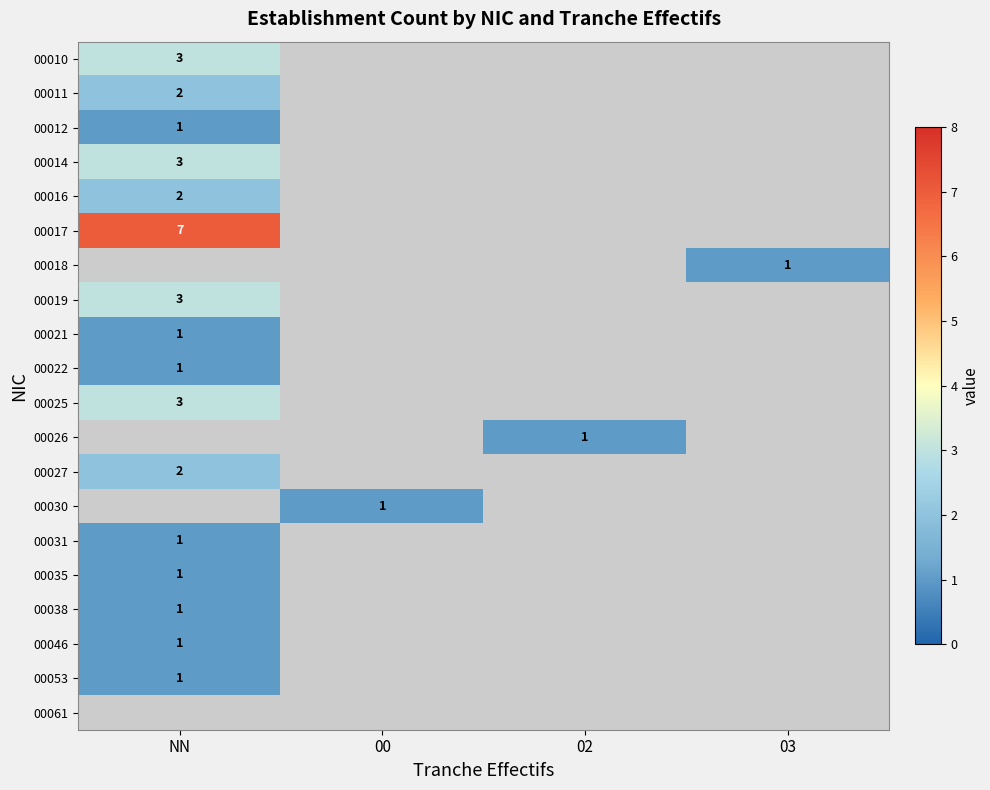

What is the smallest value displayed?

1.0